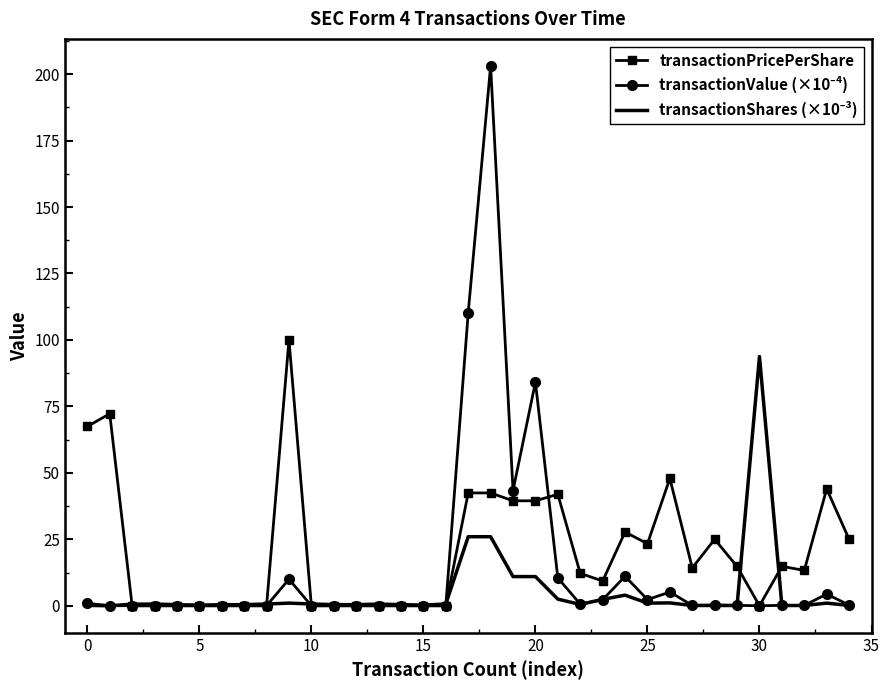

What is the greatest value displayed?

203.1